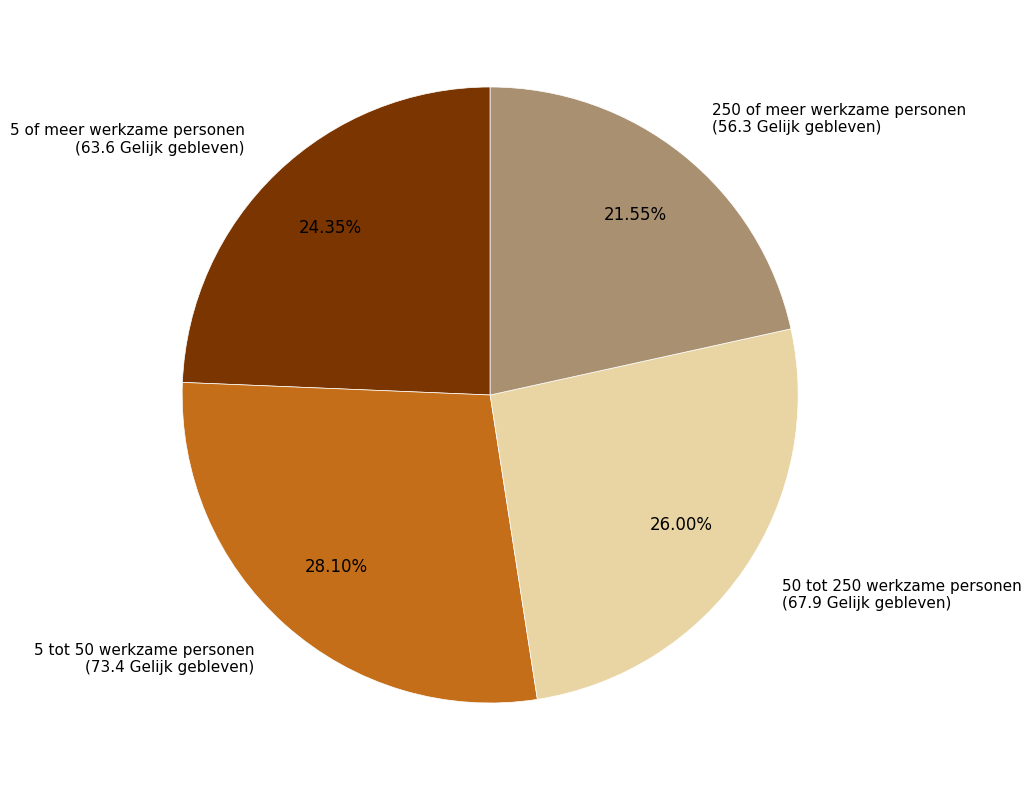

What is the ratio of the value at 50 tot 250 werkzame personen (67.9 Gelijk gebleven) to the value at 250 of meer werkzame personen (56.3 Gelijk gebleven)?

1.2